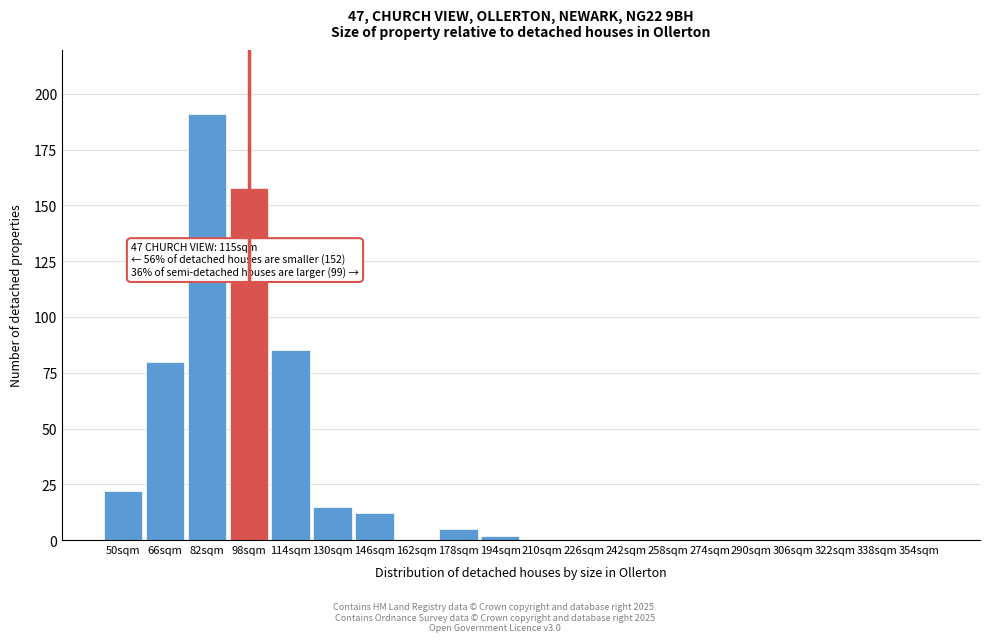

Reading left to right, transcribe all the data shown in this chart.

50sqm=22	66sqm=80	82sqm=191	98sqm=158	114sqm=85	130sqm=15	146sqm=12	162sqm=0	178sqm=5	194sqm=2	210sqm=0	226sqm=0	242sqm=0	258sqm=0	274sqm=0	290sqm=0	306sqm=0	322sqm=0	338sqm=0	354sqm=0